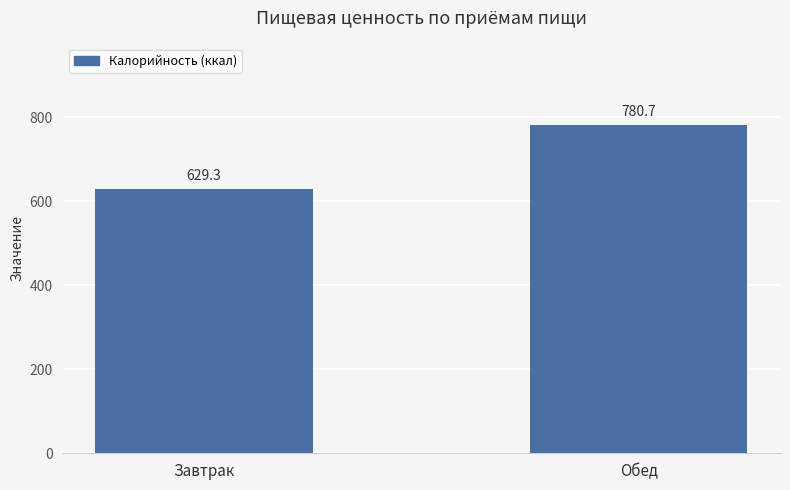

Where does the data first go above 780?

Обед